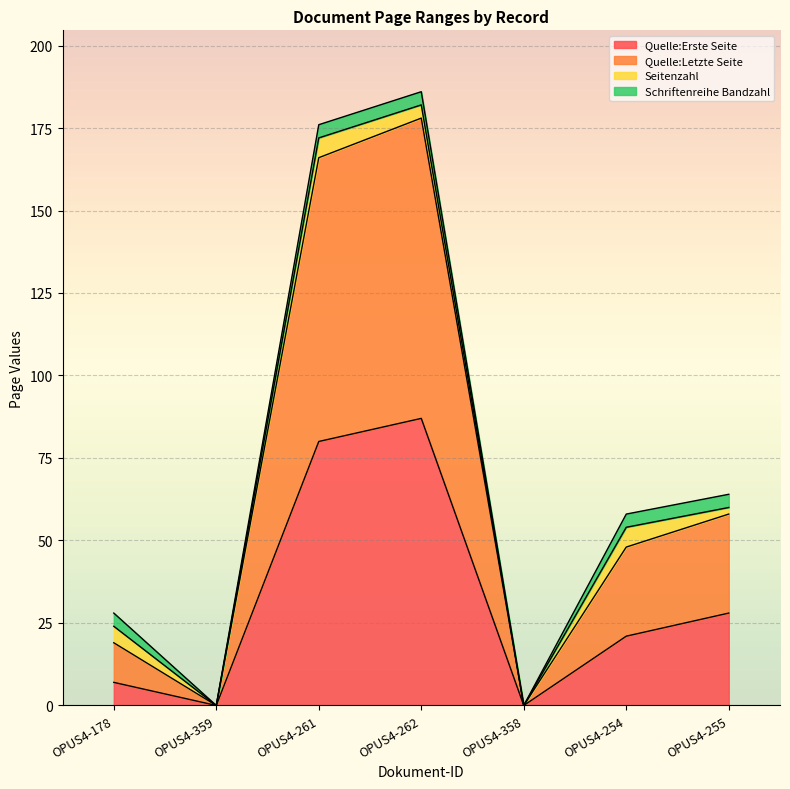

At which label does Quelle:Letzte Seite first exceed 54?

OPUS4-261